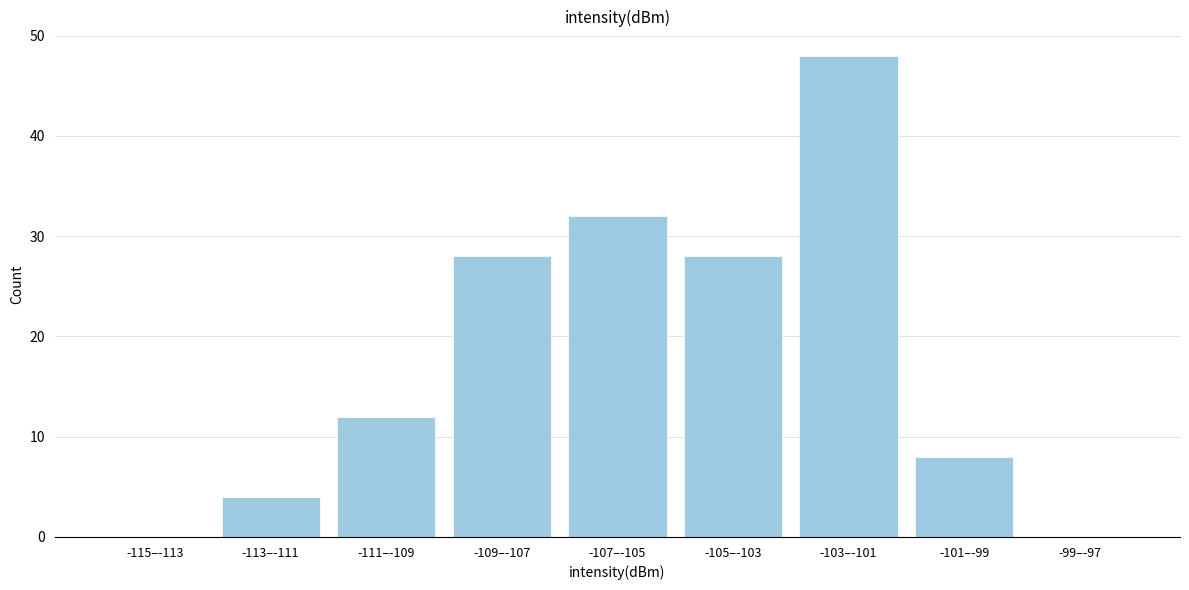

Reading left to right, transcribe all the data shown in this chart.

-115–-113=0	-113–-111=4	-111–-109=12	-109–-107=28	-107–-105=32	-105–-103=28	-103–-101=48	-101–-99=8	-99–-97=0